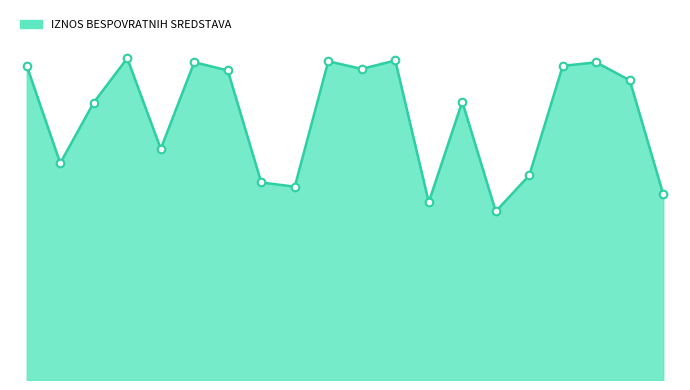

Is this an area chart (filled region under the line)?

Yes